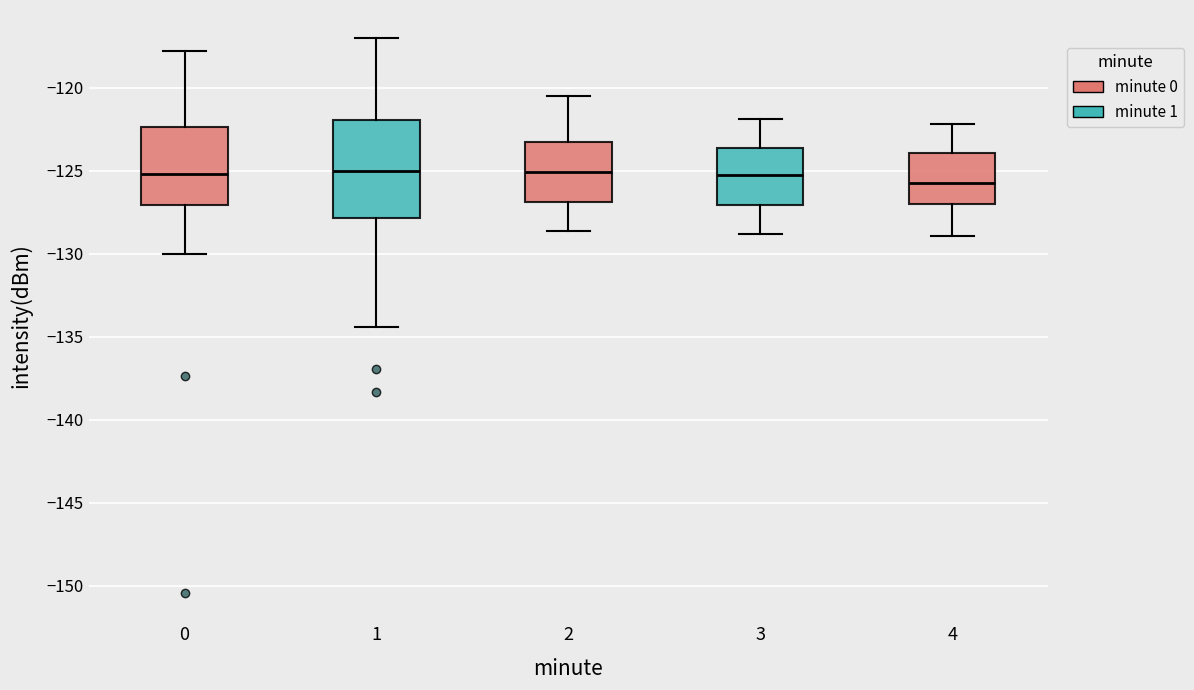

Reading left to right, read every box against the y-axis: the position of its median line, the range the box covers, and the ends of its whiskers. The values are not printed on the chart, so give them approximately, as read against the axis.

0: median -125.0, box -127.0 to -122.5, whiskers -130.0 to -118.0
1: median -125.0, box -128.0 to -122.0, whiskers -134.5 to -117.0
2: median -125.0, box -127.0 to -123.5, whiskers -128.5 to -120.5
3: median -125.0, box -127.0 to -123.5, whiskers -129.0 to -122.0
4: median -125.5, box -127.0 to -124.0, whiskers -129.0 to -122.0